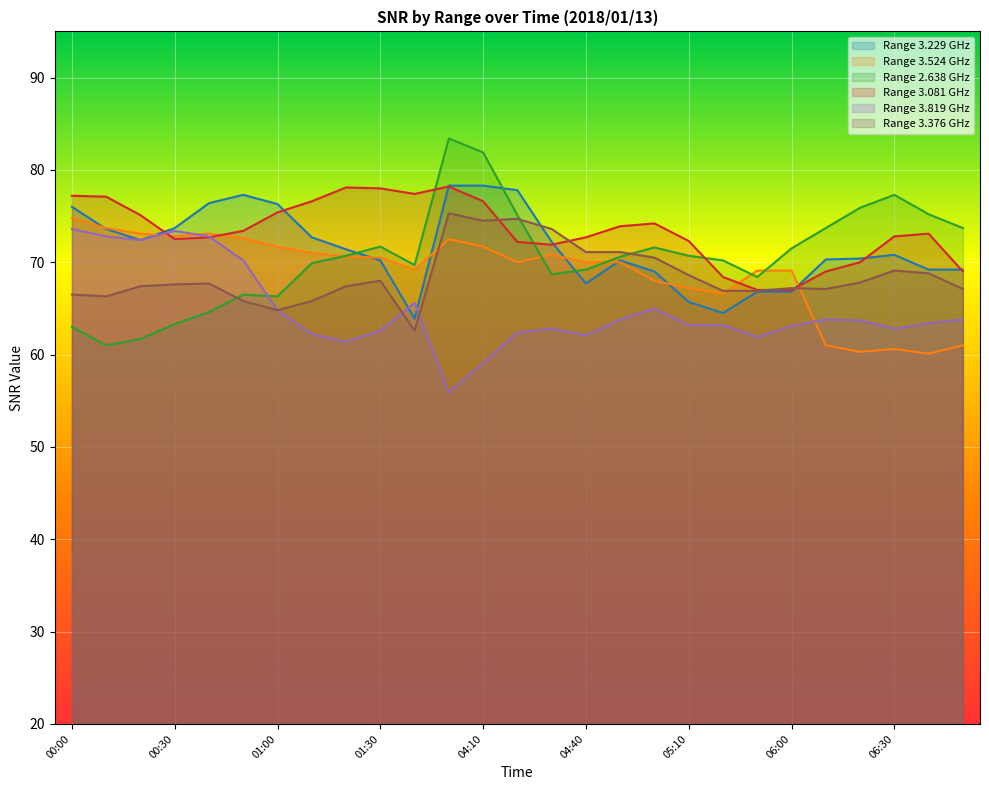

Between 02:00 and 05:20, which series saw the biggest shift?

  3.081